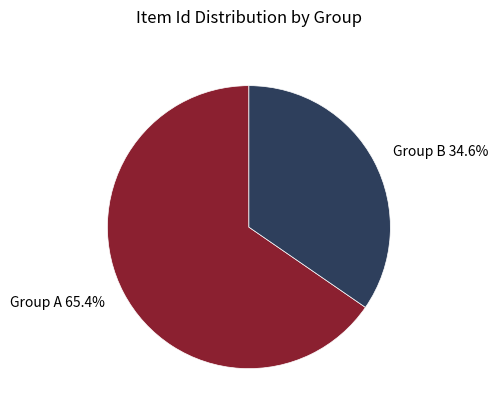

What is the ratio of the value at Group A 65.4% to the value at Group B 34.6%?

1.9